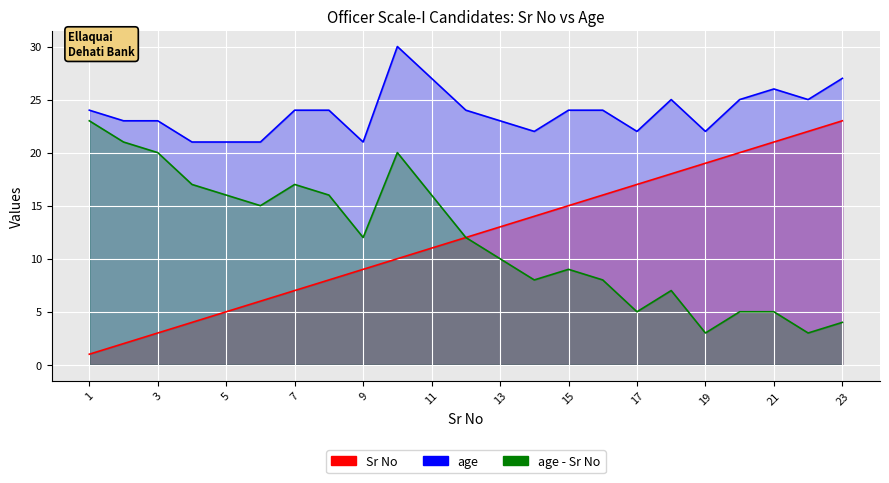

What is the difference between the age values at 18 and 19?

3